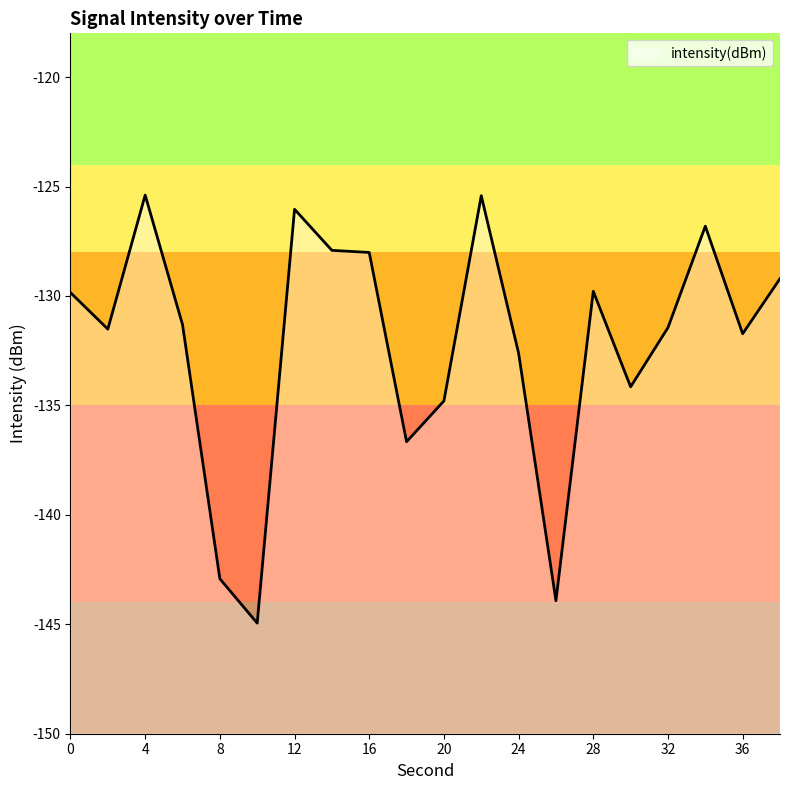

What is the maximum value shown in the chart?

-125.4